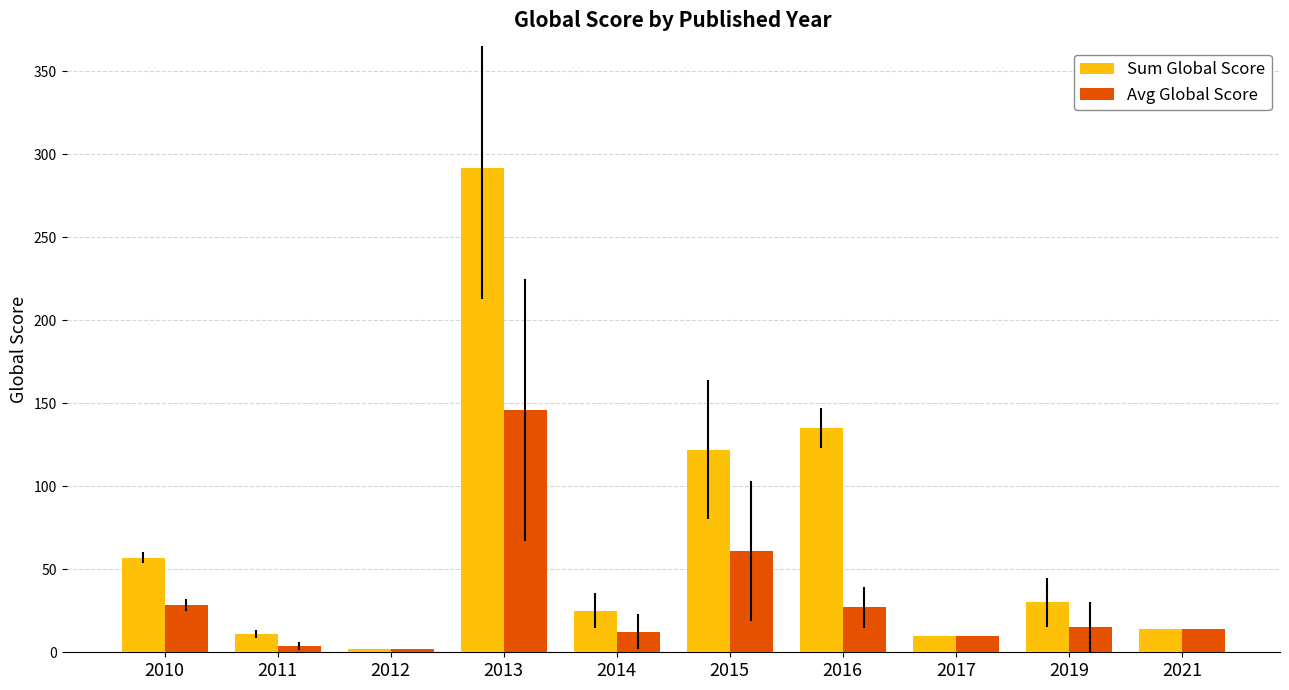

At which category does the chart reach its peak across all series?

2013